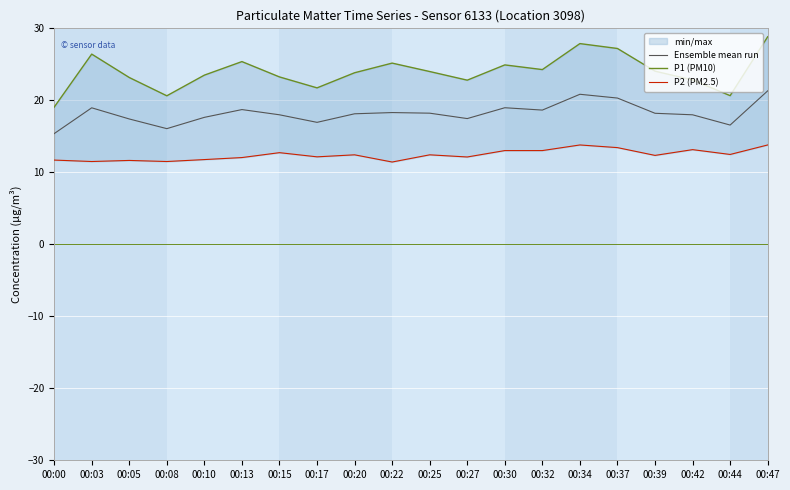

At 00:32, list the series in order from smallest to largest.

P2 (PM2.5), Ensemble mean run, P1 (PM10)